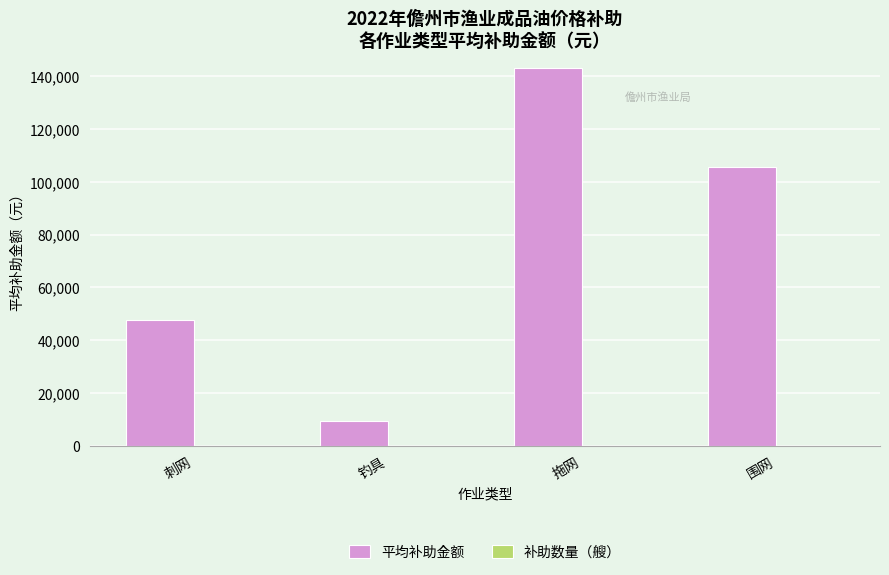

Is it true that 平均补助金额 equals 143000.0 at 拖网?

True